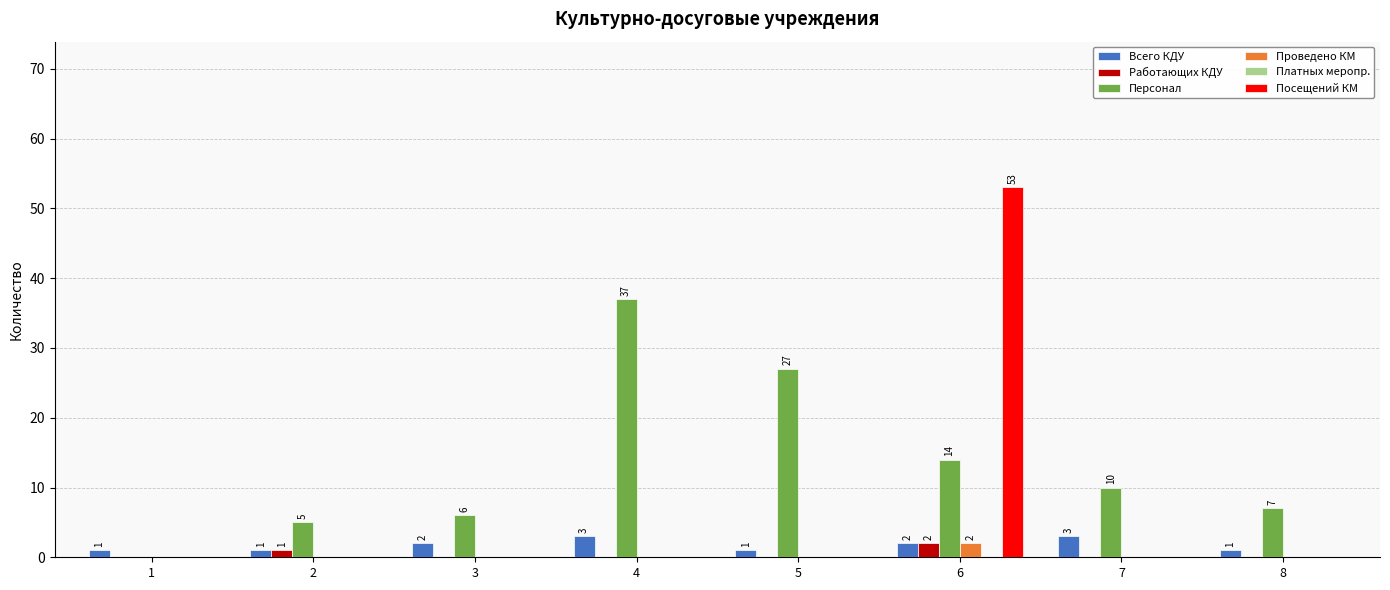

Is it true that Проведено КМ equals 0 at 3?

True